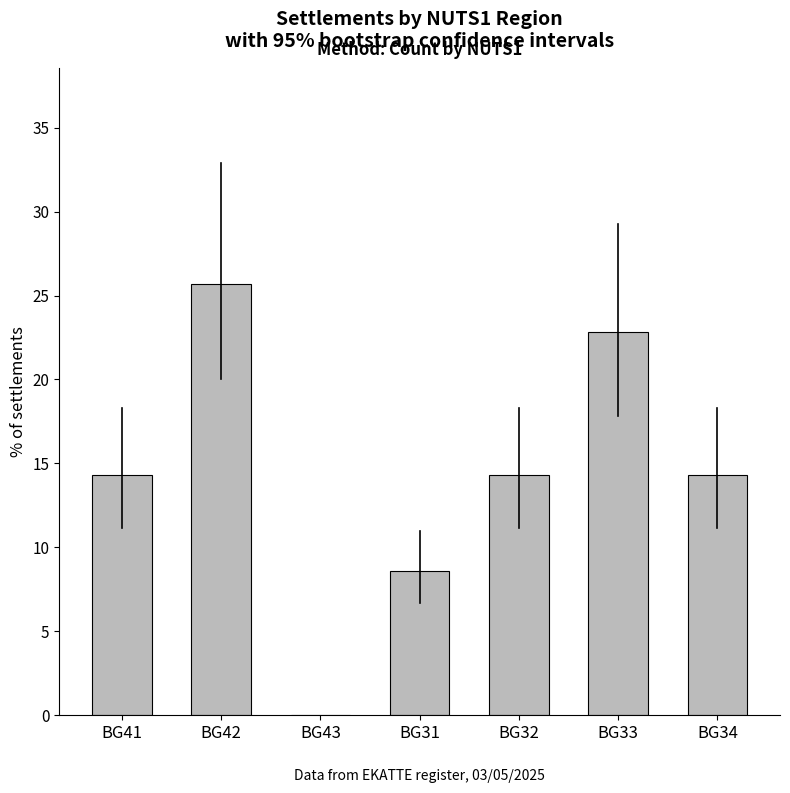

Reading right to left, transcribe all the data shown in this chart.

14.3	22.9	14.3	8.6	0.0	25.7	14.3